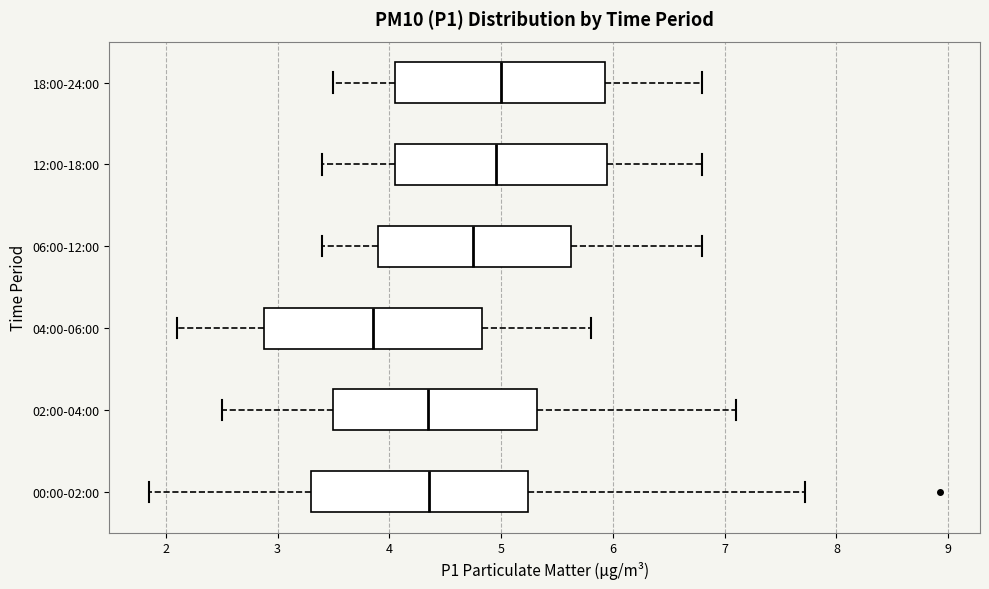

Which box's median line is the furthest to the left?

04:00-06:00